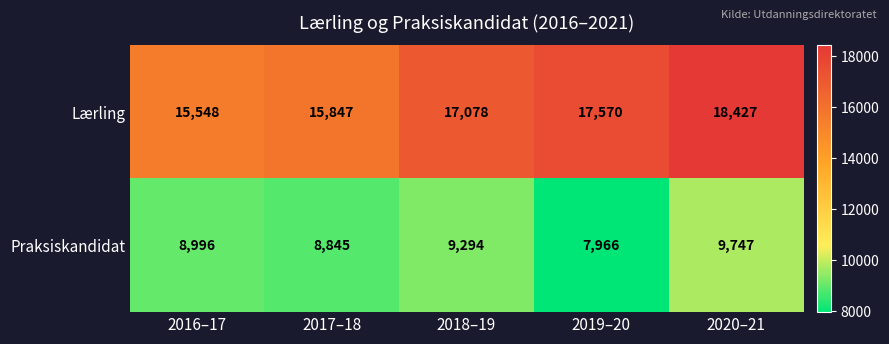

What is the difference between the maximum and minimum values in the Lærling series?

2879